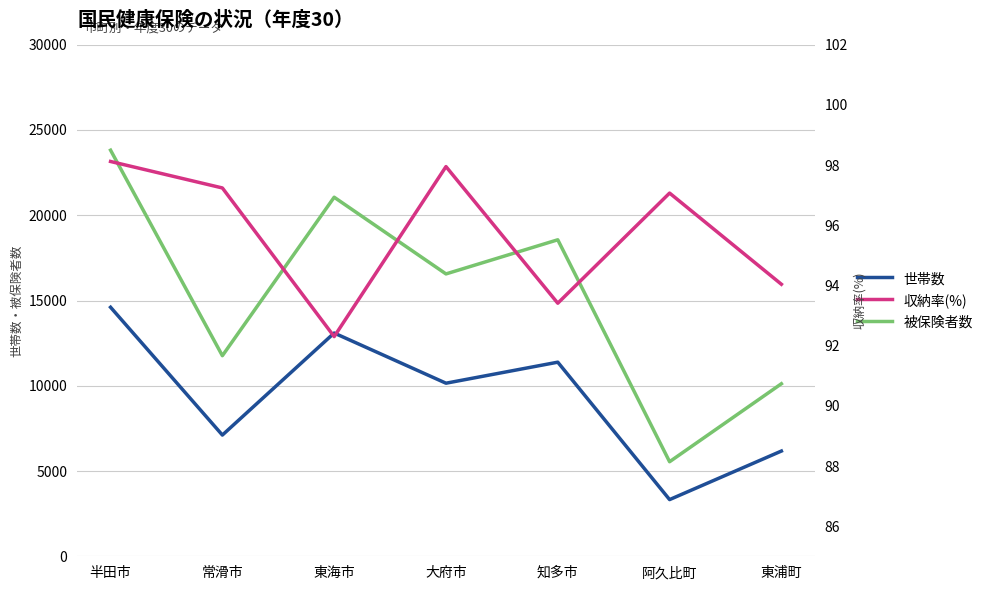

What is the value of the 被保険者数 point at the 3rd from the left?

21056